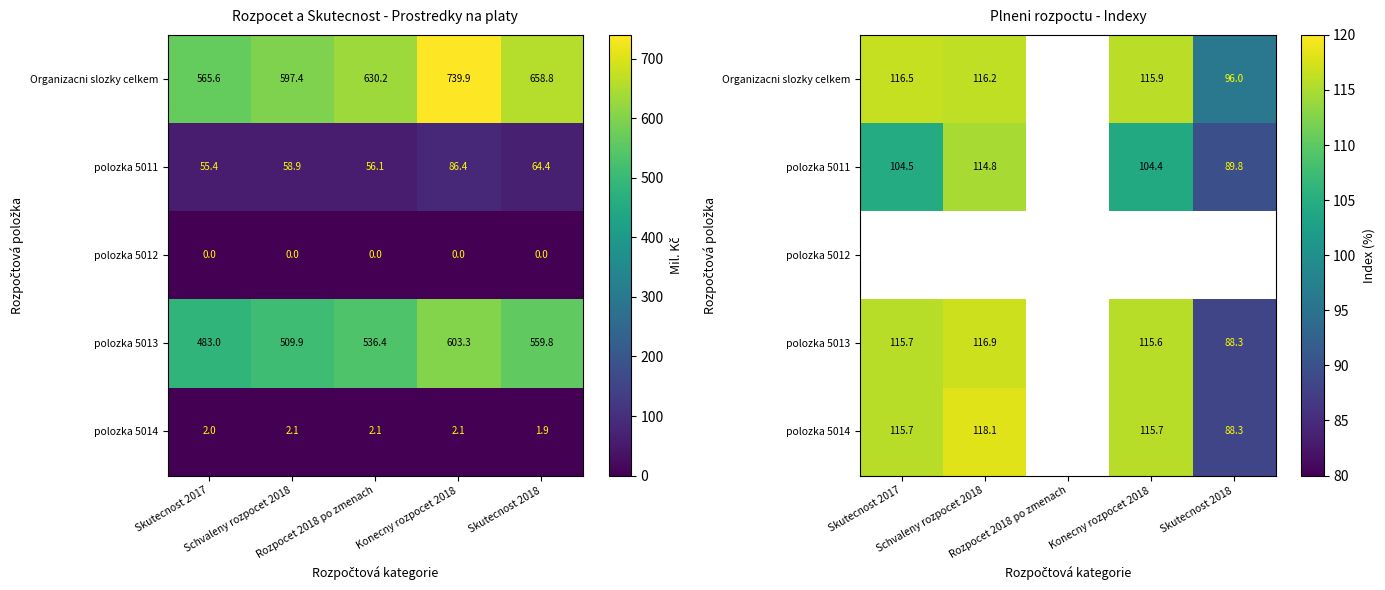

Is the value of polozka 5012 at Skutecnost 2018 greater than the value of polozka 5013 at Skutecnost 2018?

No